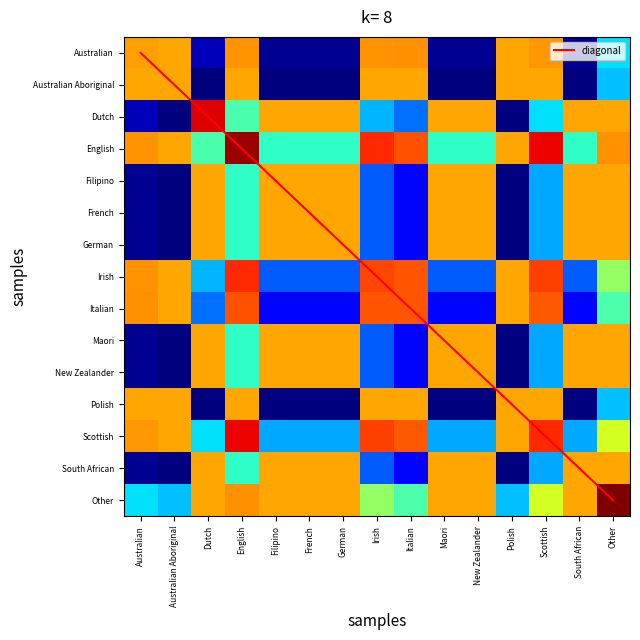

Is it true that Dutch equals 0.0 at Australian Aboriginal?

True